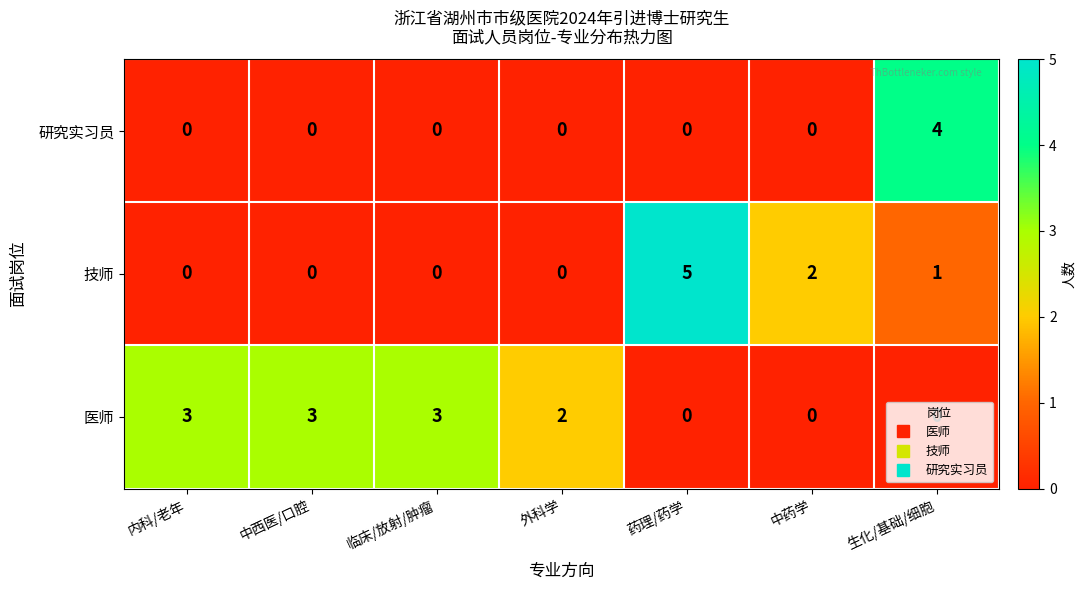

What is the spread (max minus min) of values at 药理/药学?

5